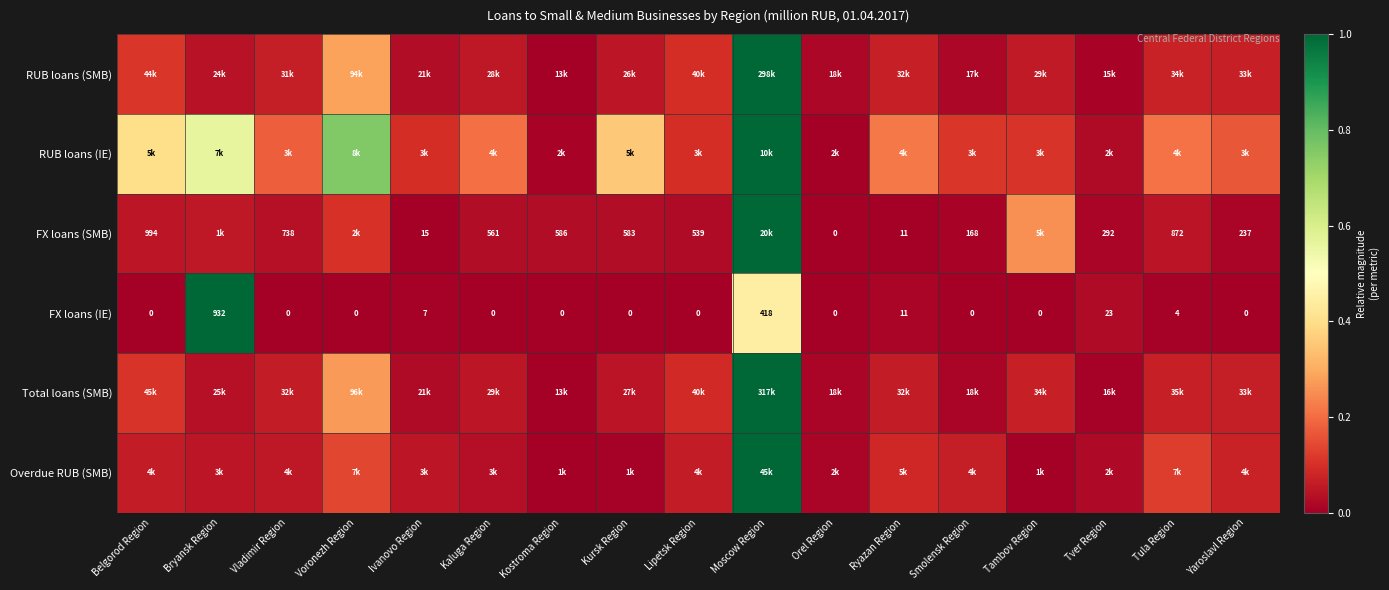

How many positive values does the RUB loans (IE) series have?

16